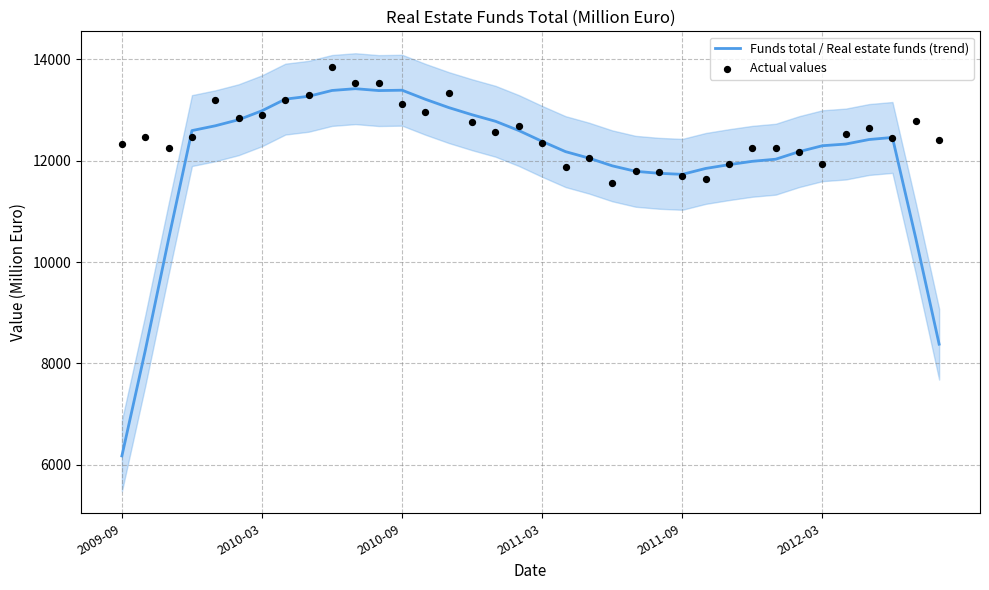

Which series contains the highest Y value?

Actual values